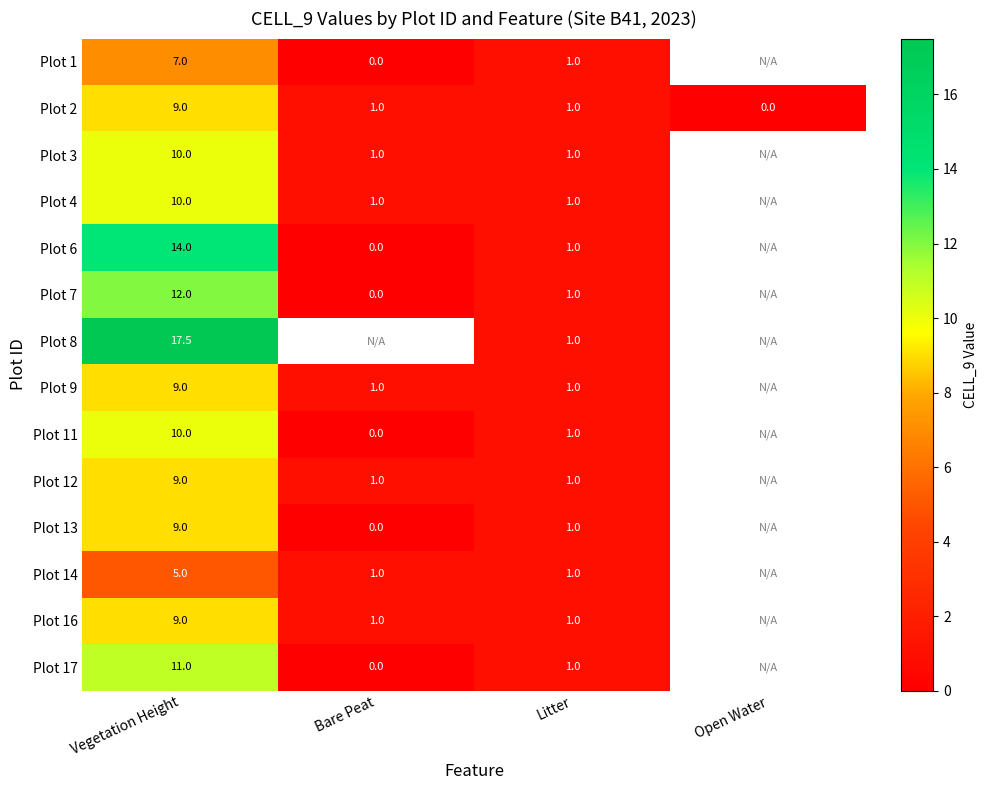

What is the difference between the highest and lowest values at Vegetation Height?

12.5